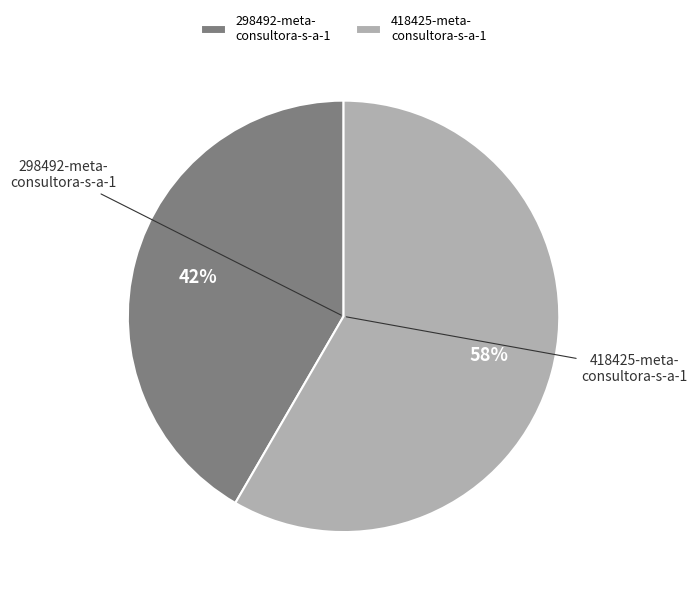

The 418425-meta- consultora-s-a-1 slice represents 58% of the pie. True or false?

True